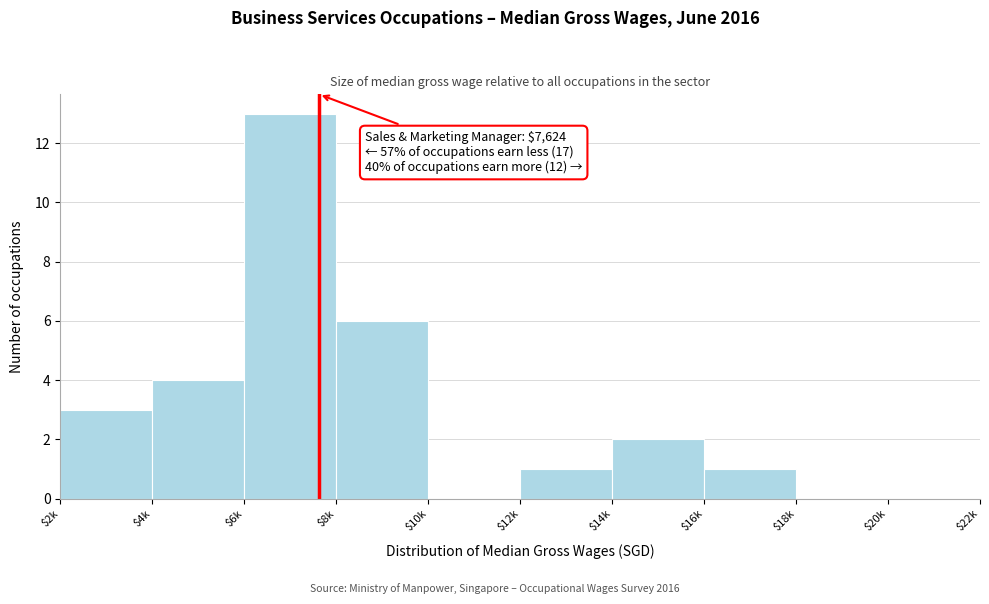

Which category has the highest value across all series?

$6k